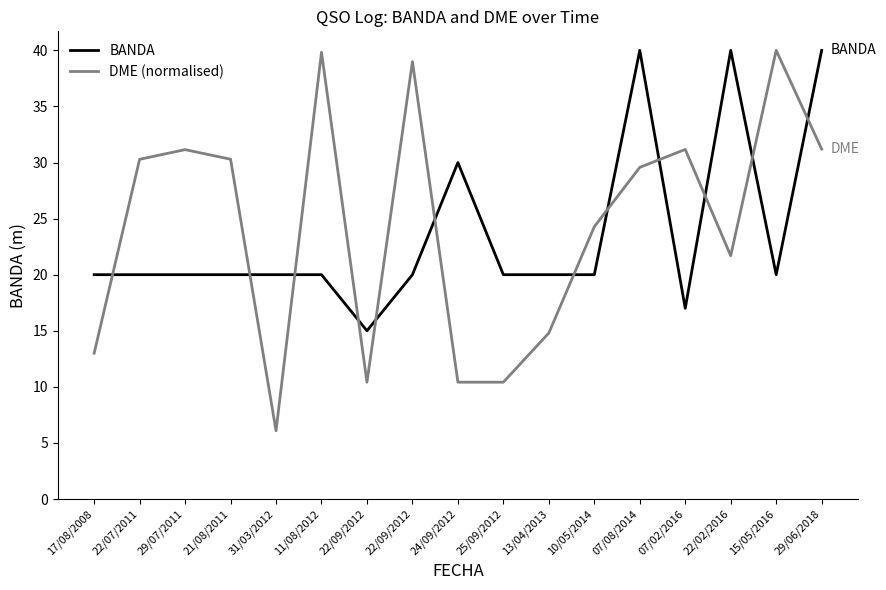

What is the difference between the second highest and second lowest values in the BANDA series?

23.0